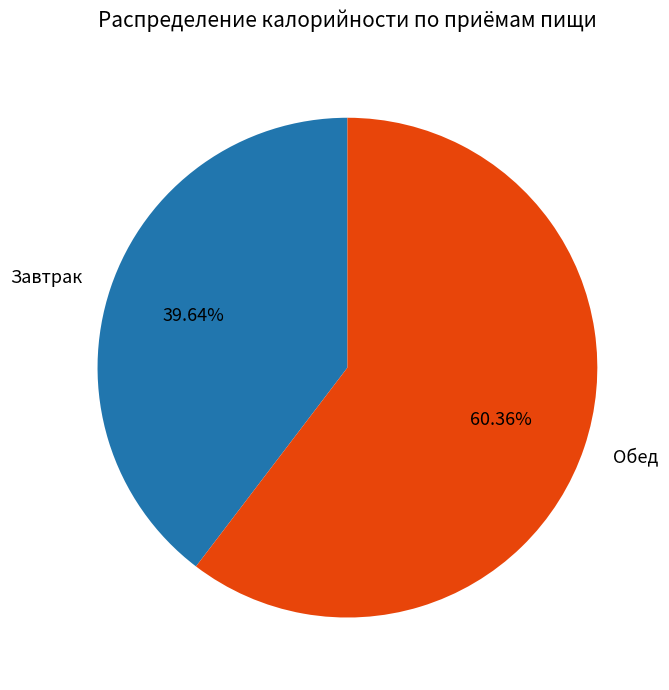

To the nearest percent, what portion does Завтрак represent?

40%